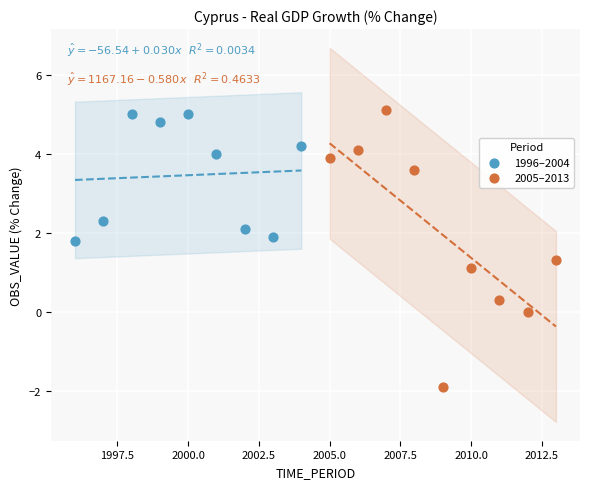

Which series has the largest Y range (max minus min)?

2005–2013